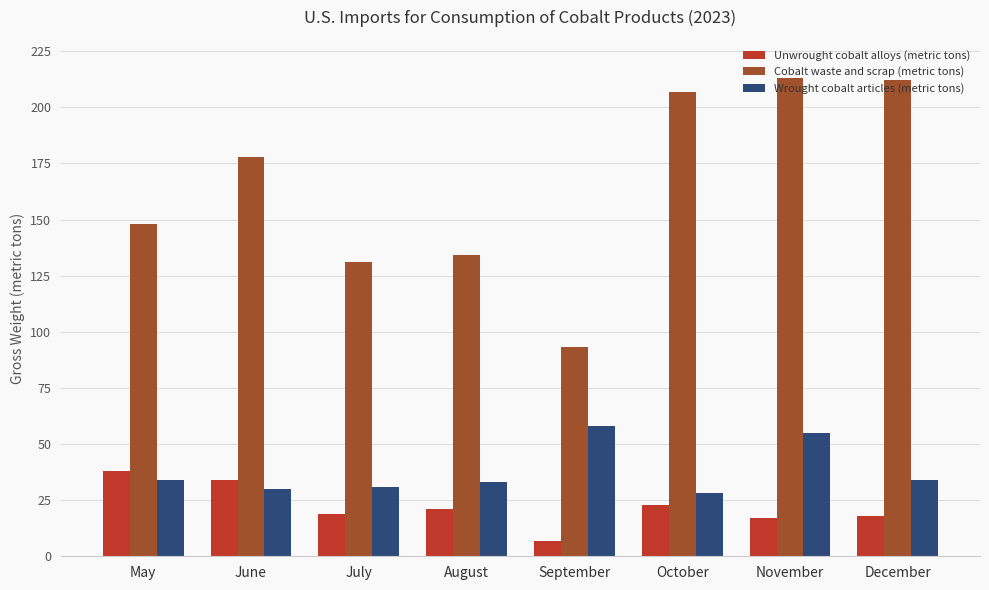

At December, list the series in order from smallest to largest.

Unwrought cobalt alloys (metric tons), Wrought cobalt articles (metric tons), Cobalt waste and scrap (metric tons)